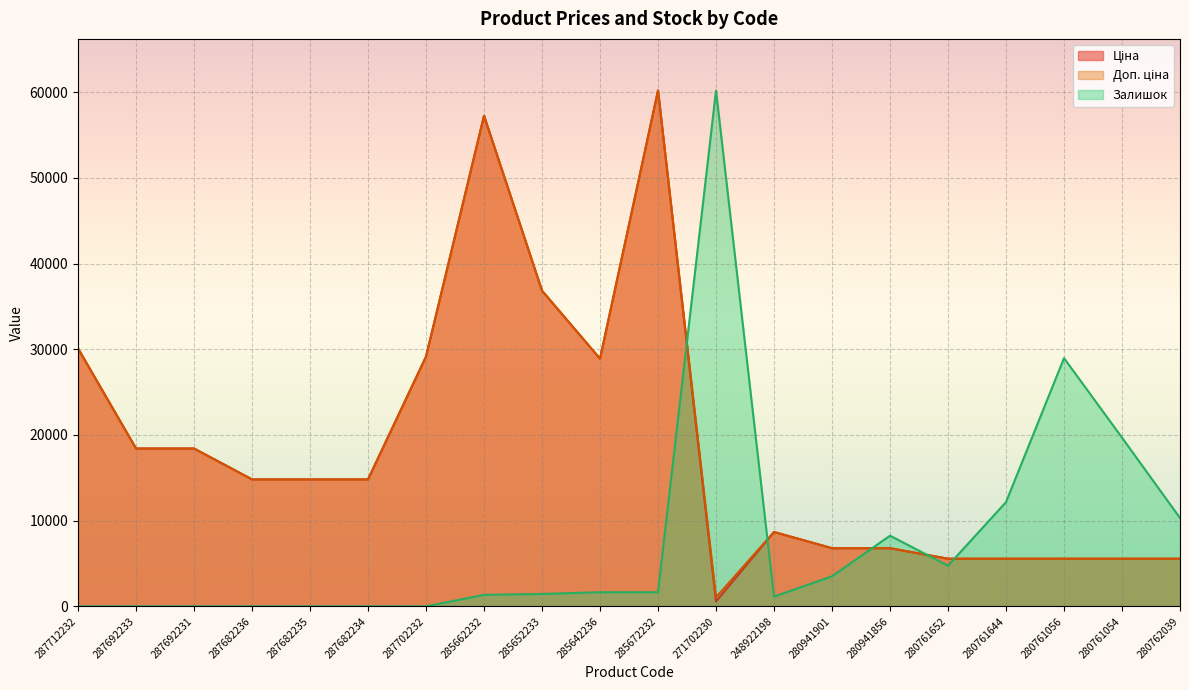

At which category is the sum across all series the highest?

285672232